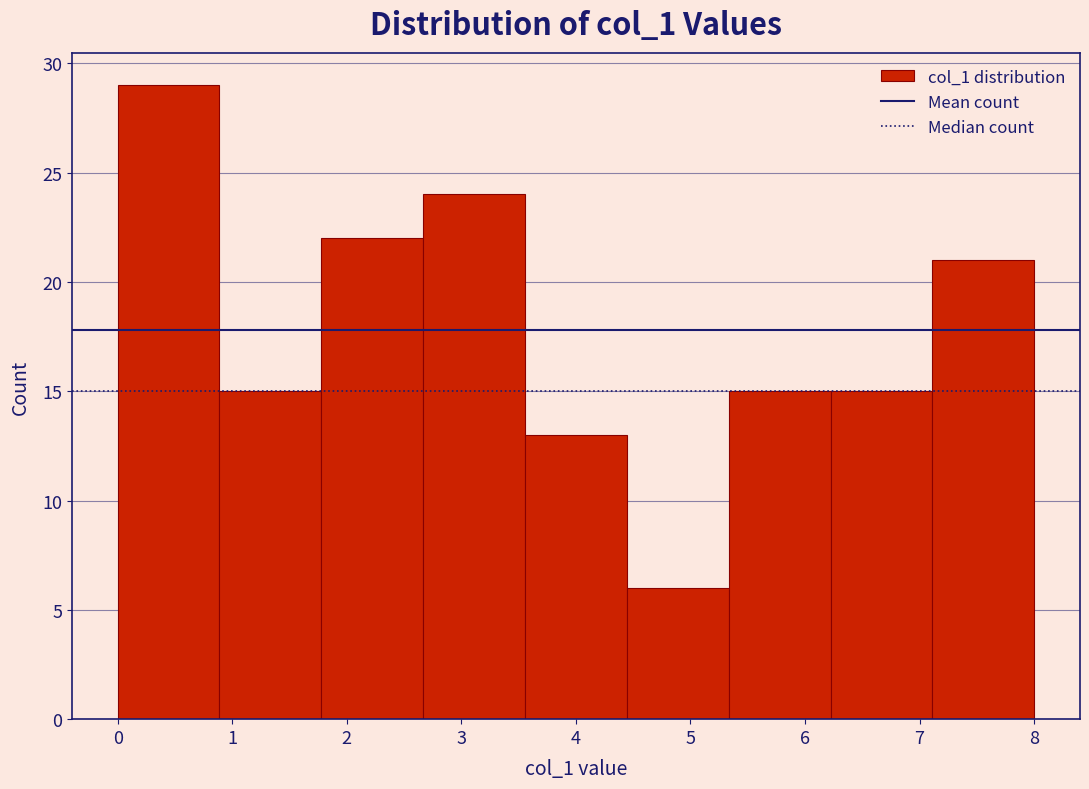

Which range on the x-axis has the tallest bar?

0.0 to 0.9